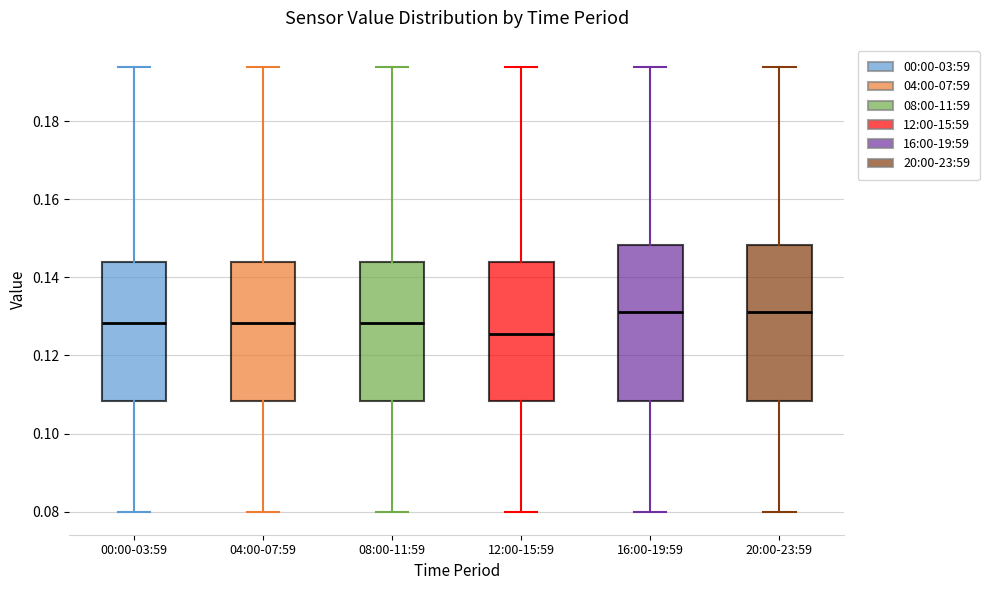

Where does the upper whisker of the box for 08:00-11:59 end on the y-axis? The values are not printed on the chart, so give them approximately, as read against the axis.

0.194